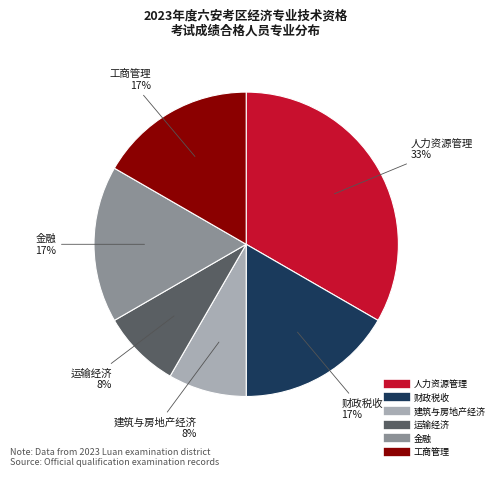

Is there a majority slice in this chart?

No